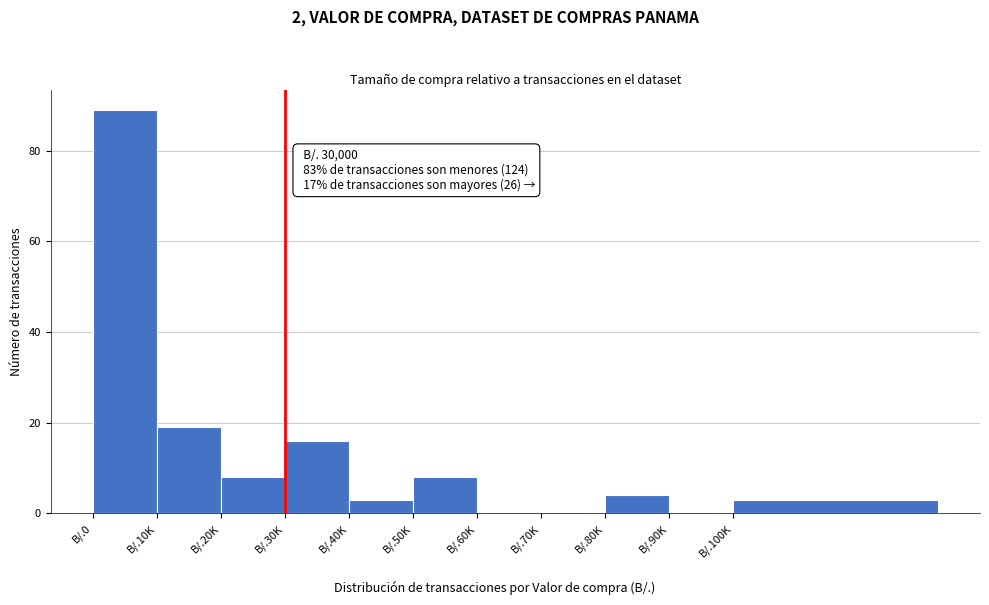

Reading left to right, what are all the values shown in this chart?

B/.0=89	B/.10K=19	B/.20K=8	B/.30K=16	B/.40K=3	B/.50K=8	B/.60K=0	B/.70K=0	B/.80K=4	B/.90K=0	B/.100K=3